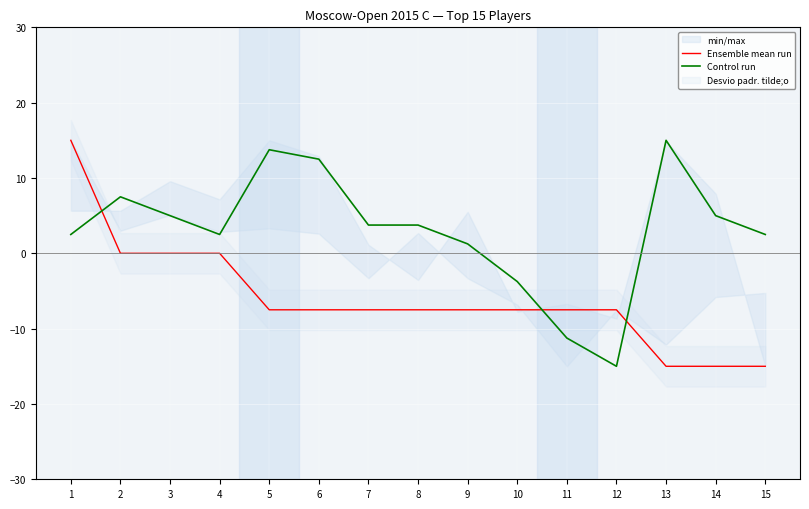

How many values in Ensemble mean run are below zero?

11